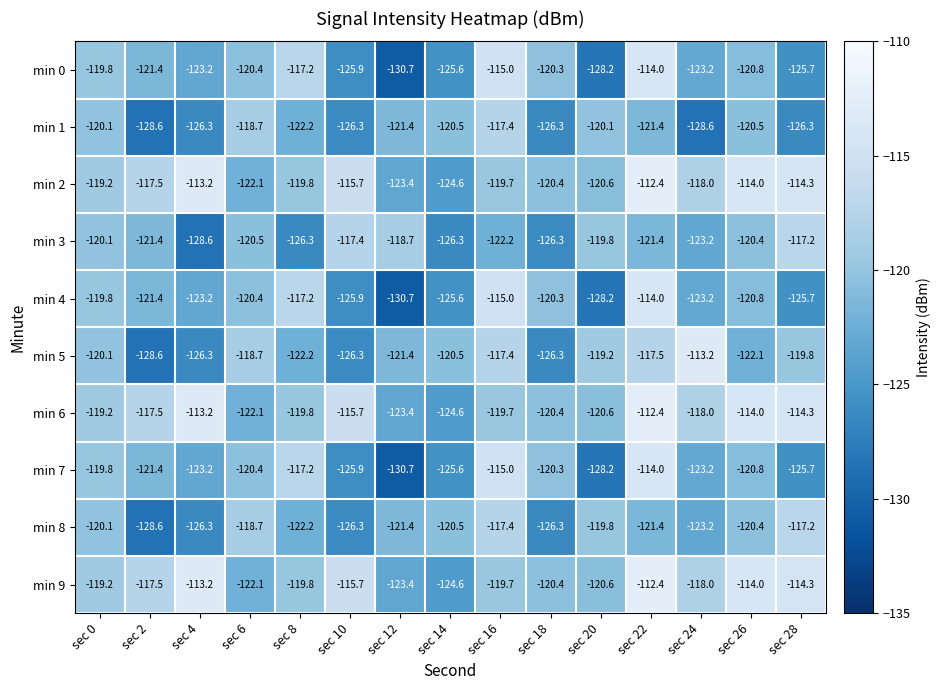

What is the difference between the second highest and minimum values in the min 2 series?

11.4